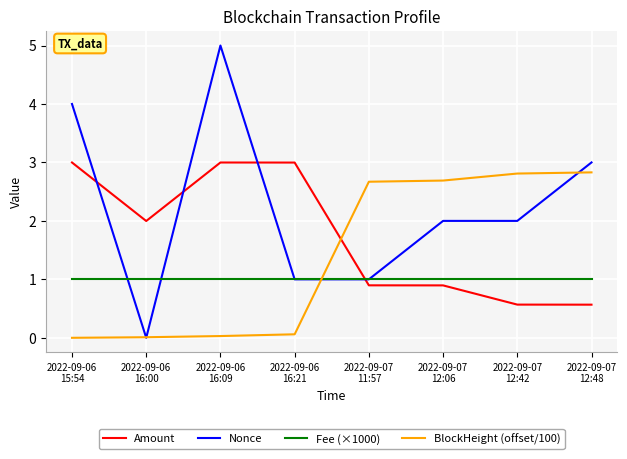

How many categories are shown in the chart?

8